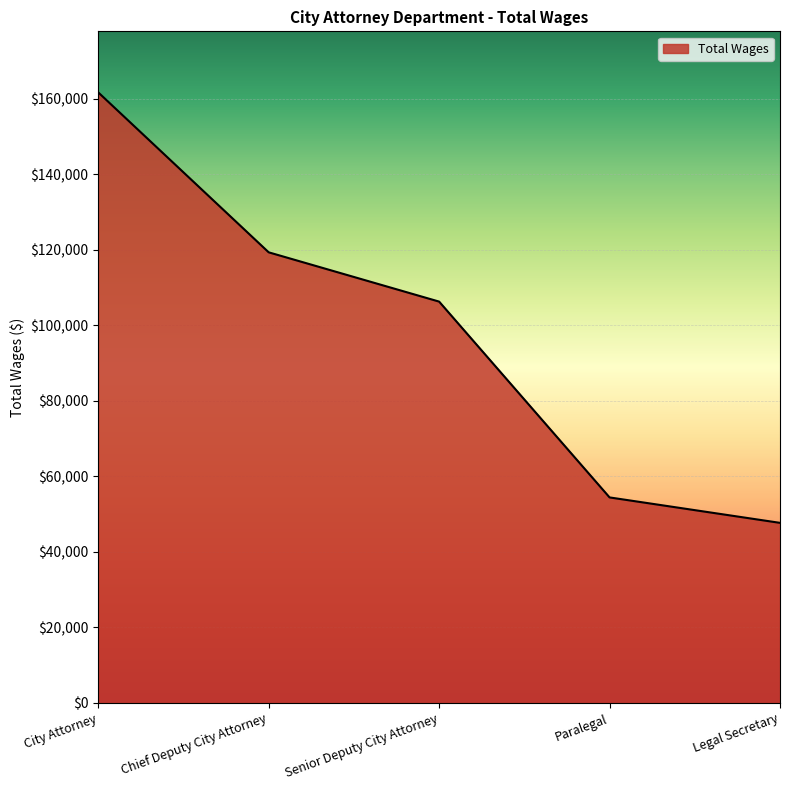

What is the average value?

97843